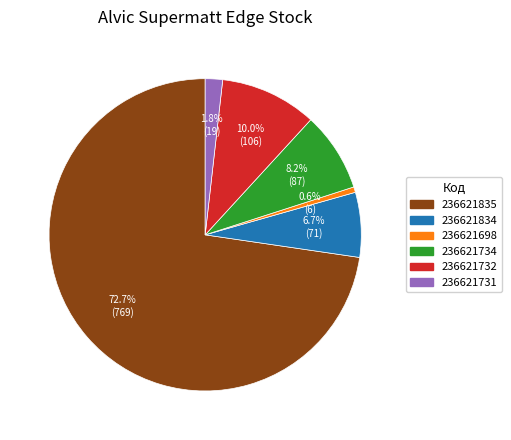

The 236621734 slice represents 16% of the pie. True or false?

False